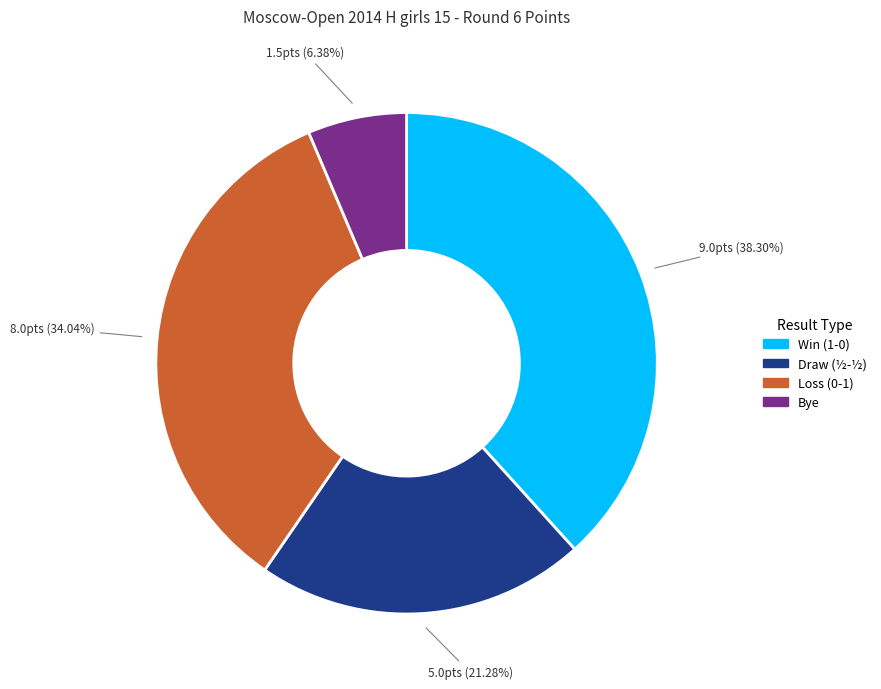

Does Loss (0-1) represent more than half of the total?

No